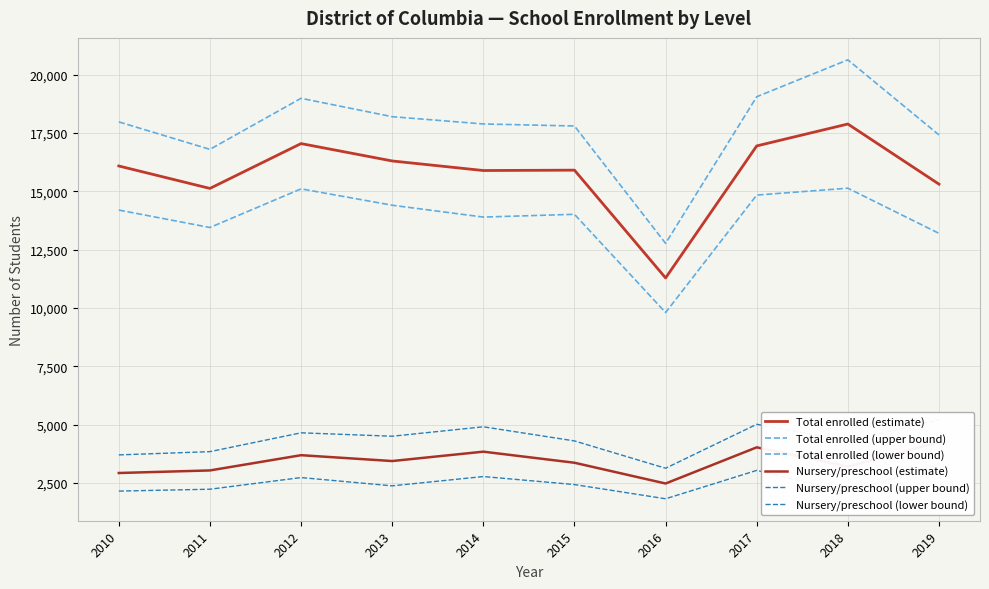

True or false: Nursery/preschool (lower bound) and Nursery/preschool (estimate) intersect in this chart.

False